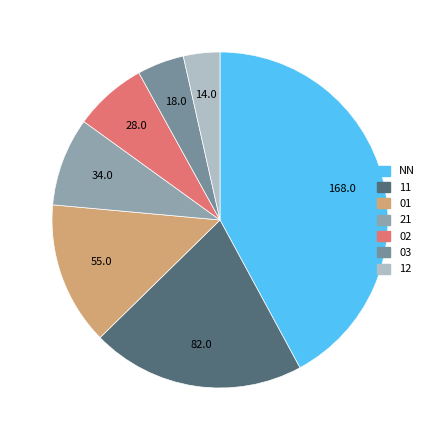

Which slice is the largest?

NN